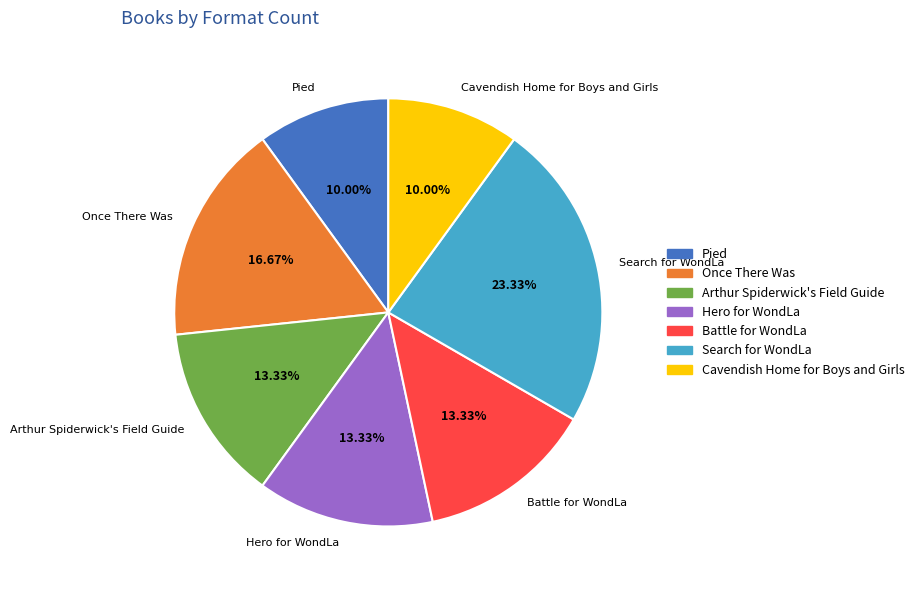

To the nearest percent, what is the difference between the largest and smallest slice percentages?

13%